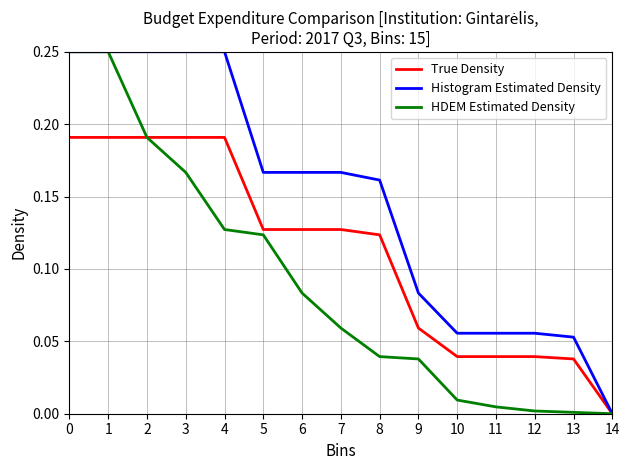

What are all the series names shown in the legend?

True Density, Histogram Estimated Density, HDEM Estimated Density